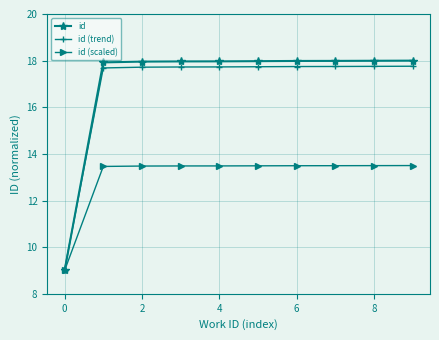

How many id (scaled) values are between 13 and 14?

9